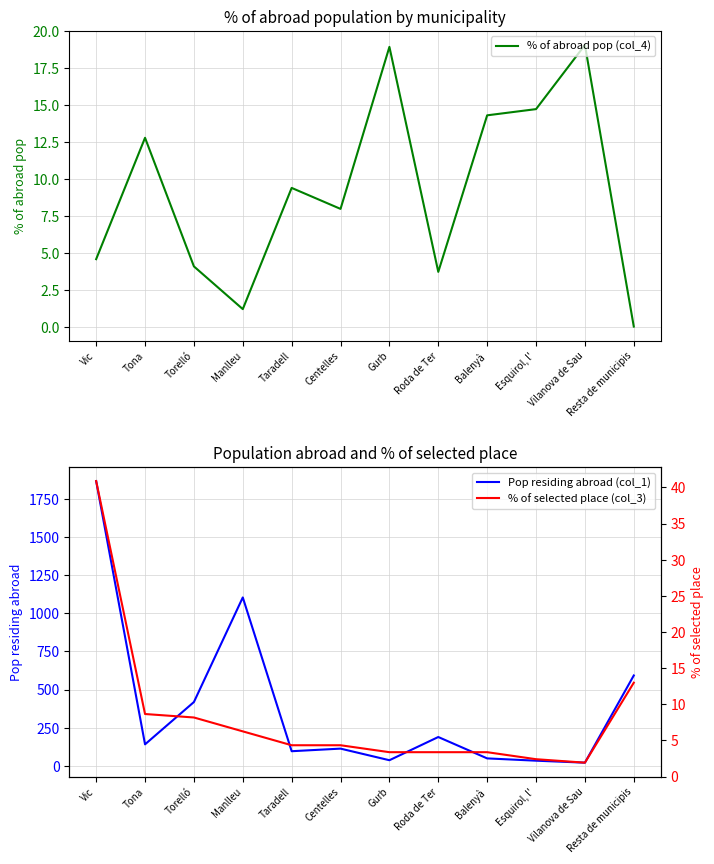

What position from the right is Tona?

11